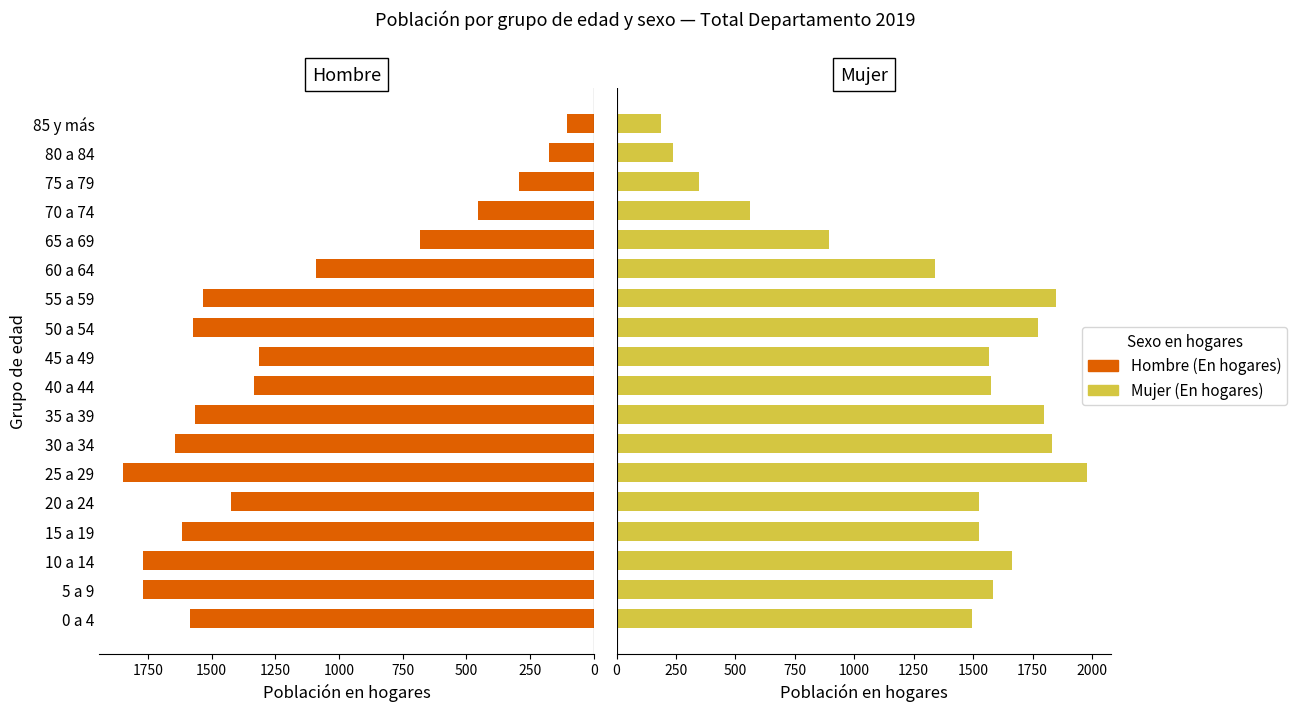

What is the average value of the Mujer (En hogares) series?

1319